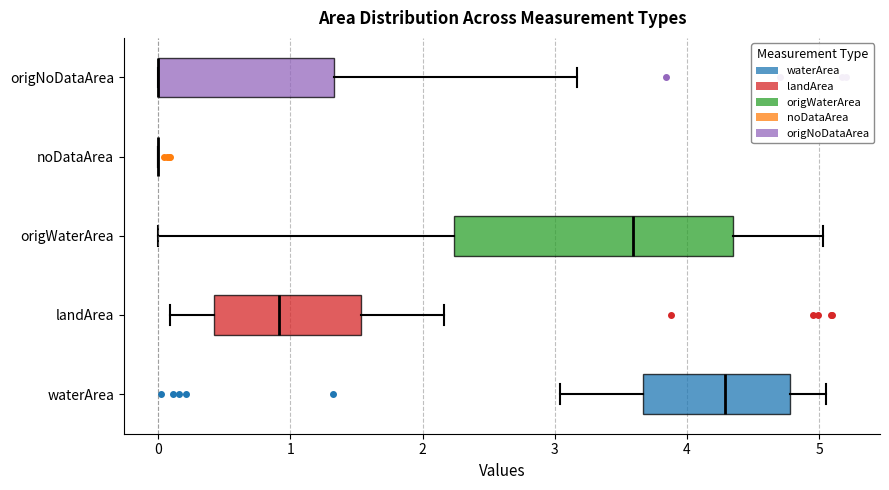

Which box is the widest, from its left edge to its right edge?

origWaterArea